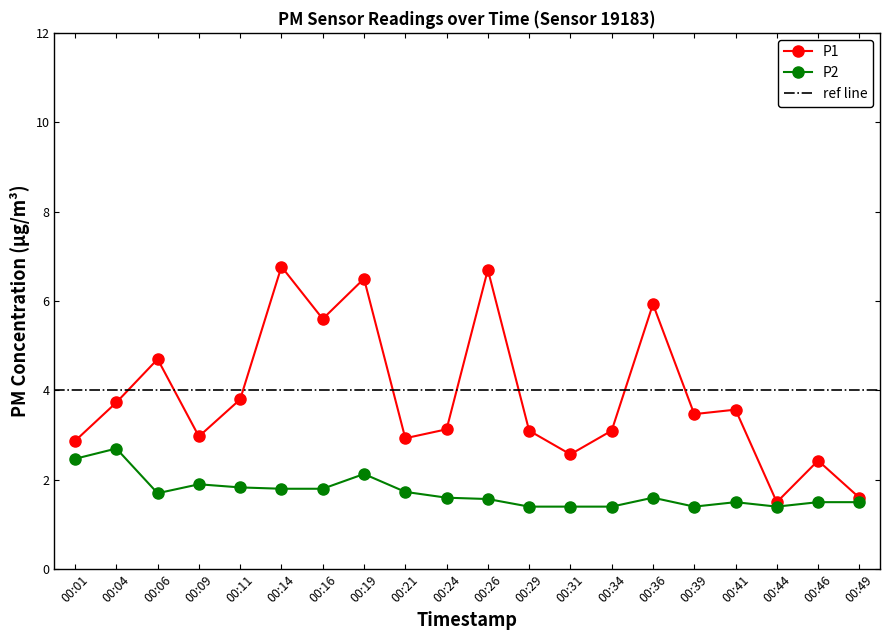

Which series has the largest range (max minus min)?

P1